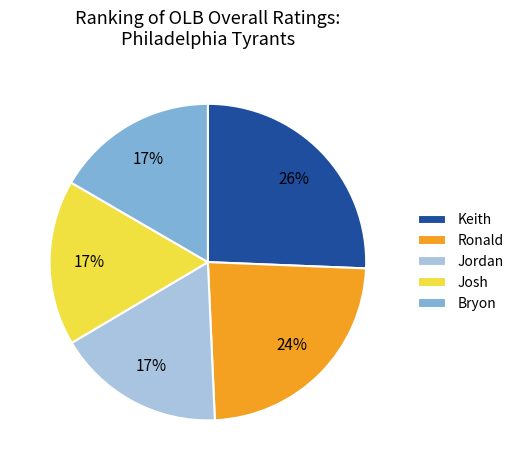

Do Josh and Keith together represent more than half of the pie?

No